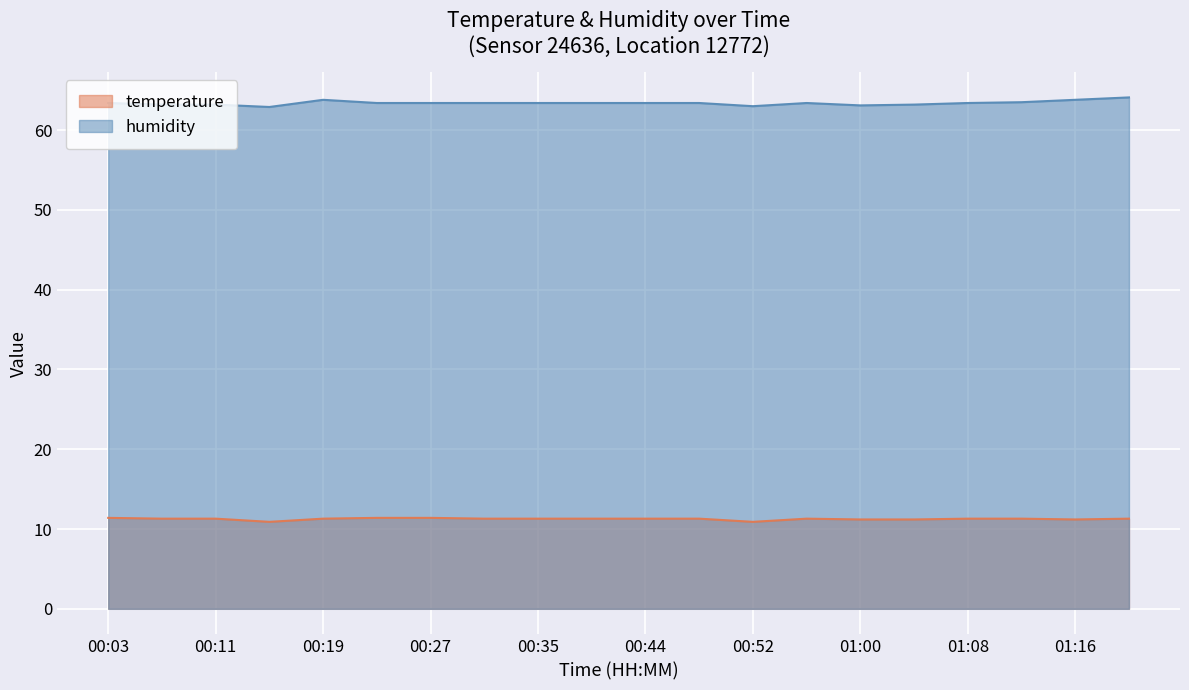

Is it true that humidity equals 63.5 at 01:12?

True